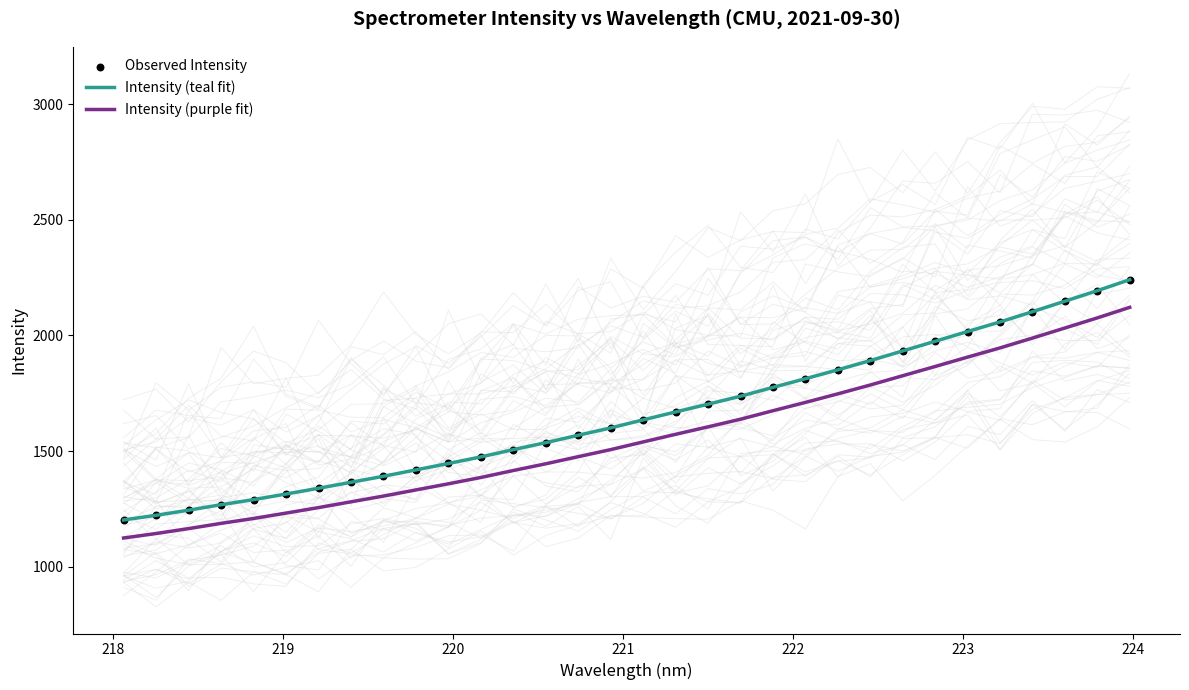

What is the maximum value for Intensity (purple fit)?

2121.6